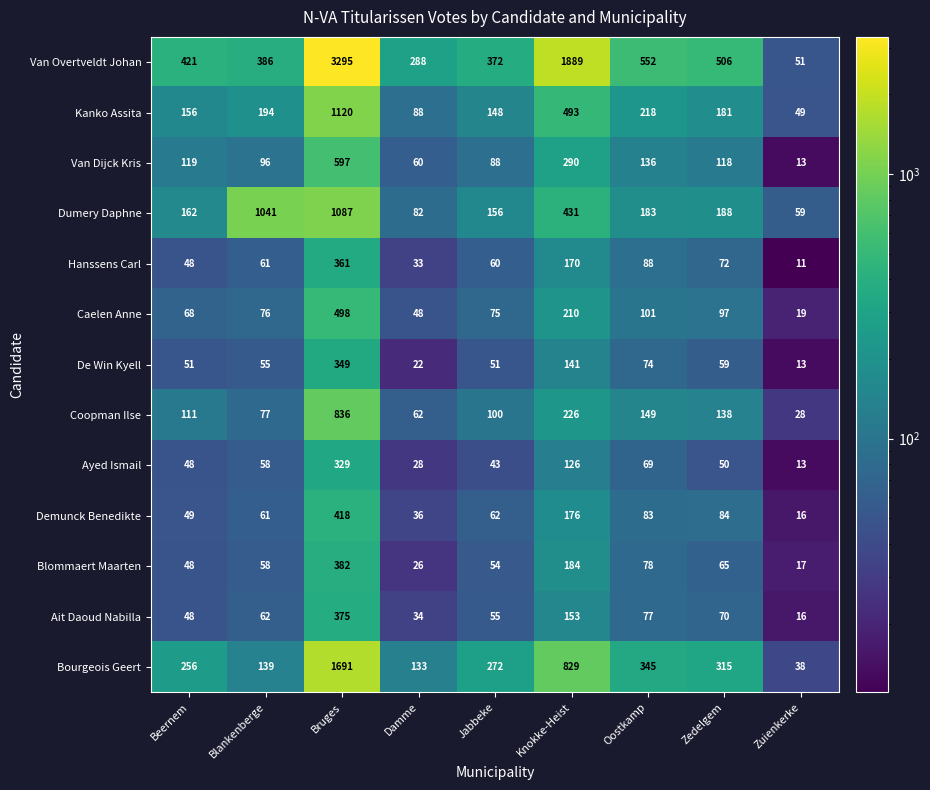

The value of Kanko Assita at Jabbeke is 148. True or false?

True